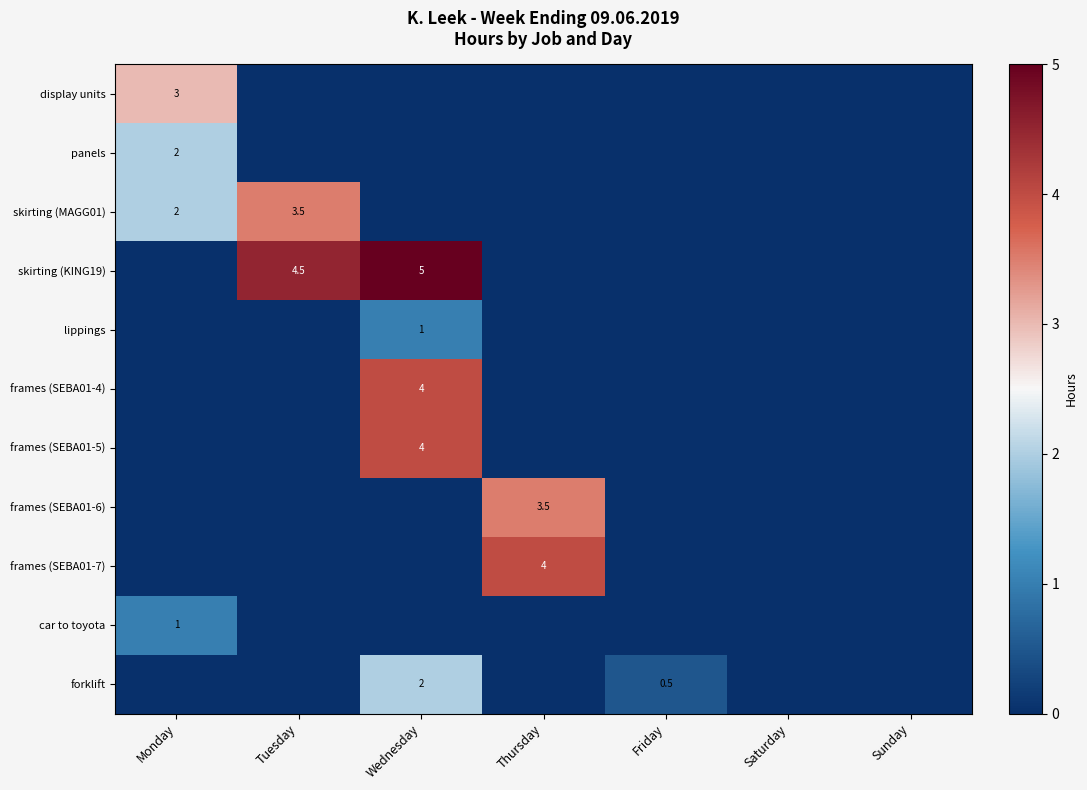

True or false: forklift has a value of 0.9 at Monday.

False